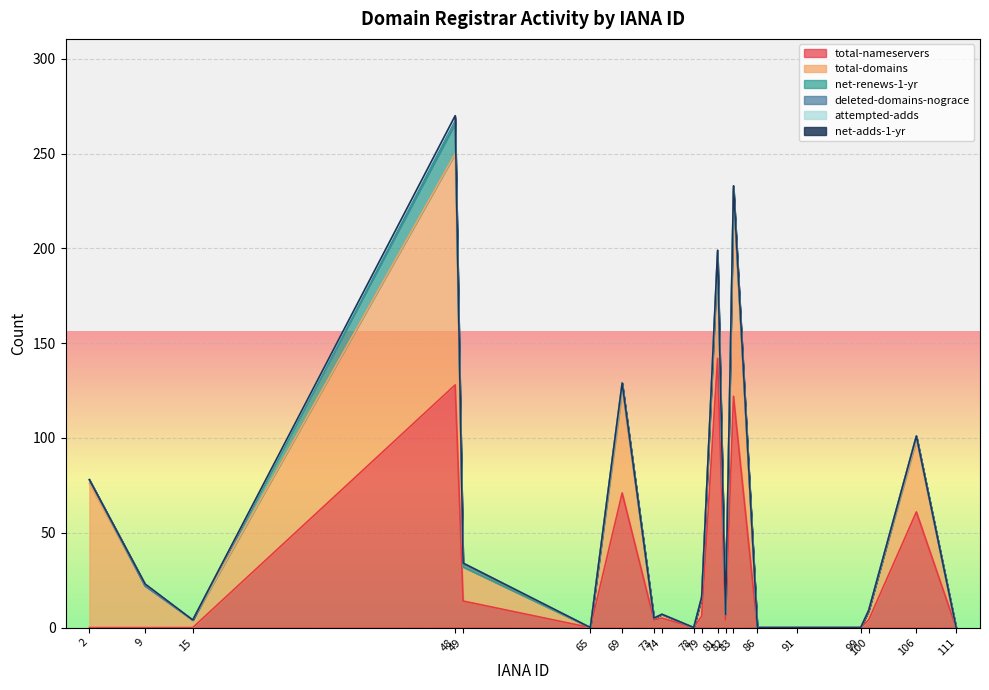

How many positive values does the net-adds-1-yr series have?

1